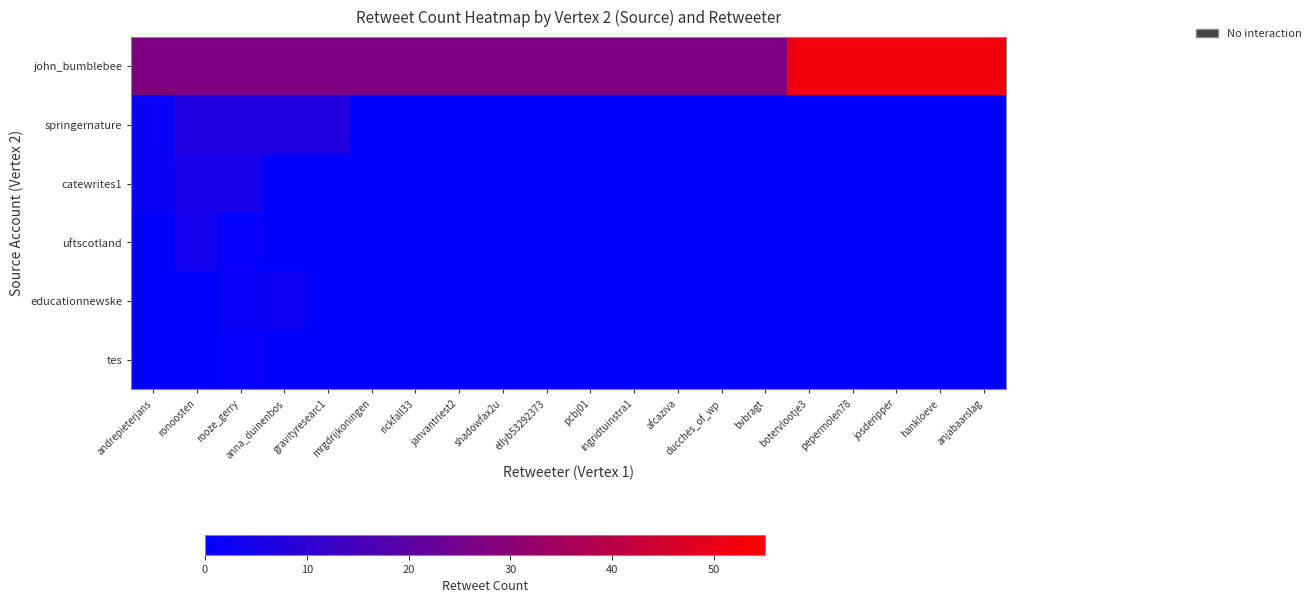

Between pcbj01 and ducches_of_wp, which series saw the biggest shift?

john_bumblebee